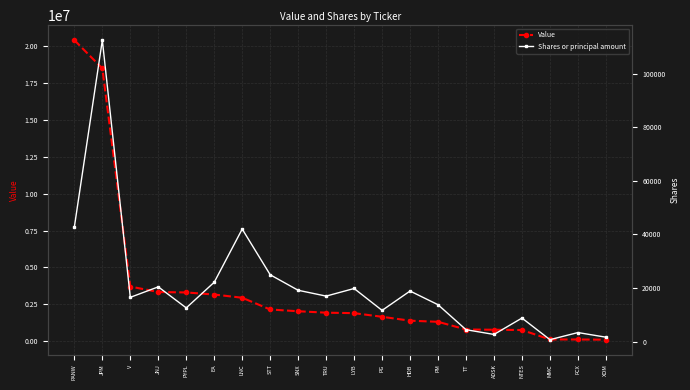

What are all the series names shown in the legend?

Value, Shares or principal amount